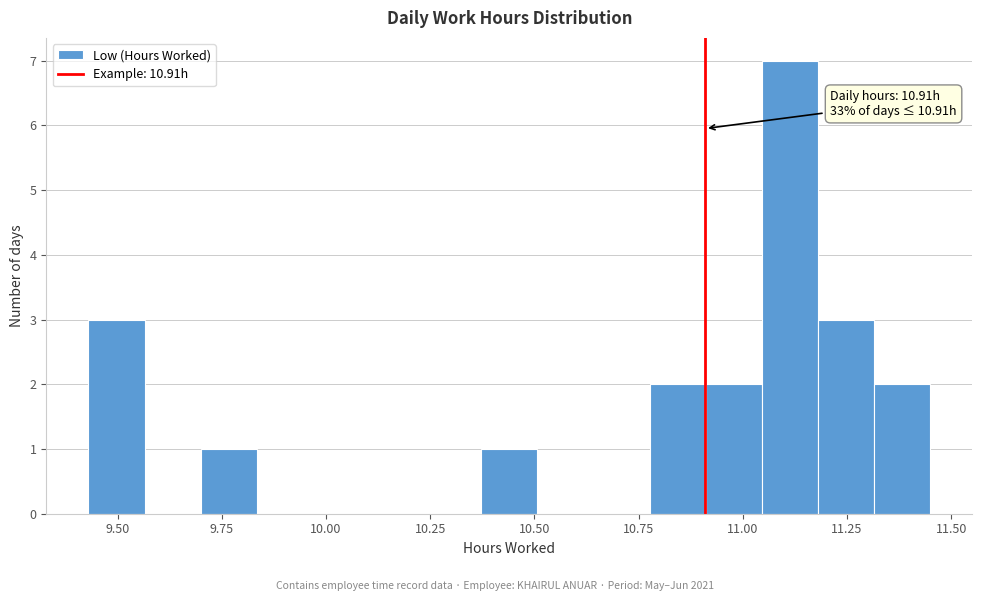

Around what value on the x-axis is the tallest bar? Give the approximate position of its centre, as read against the axis.

11.10